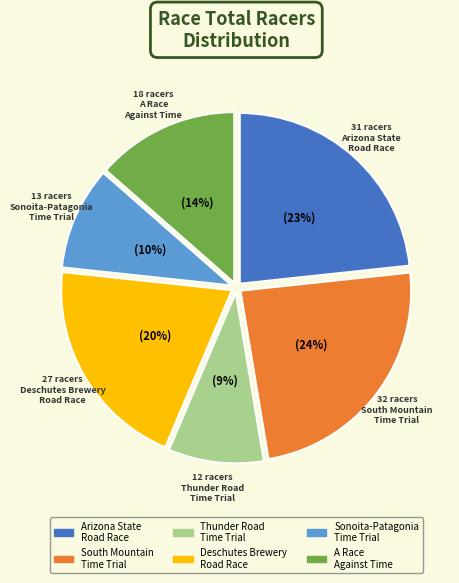

What percentage is the Sonoita-Patagonia Time Trial slice, to the nearest percent?

10%